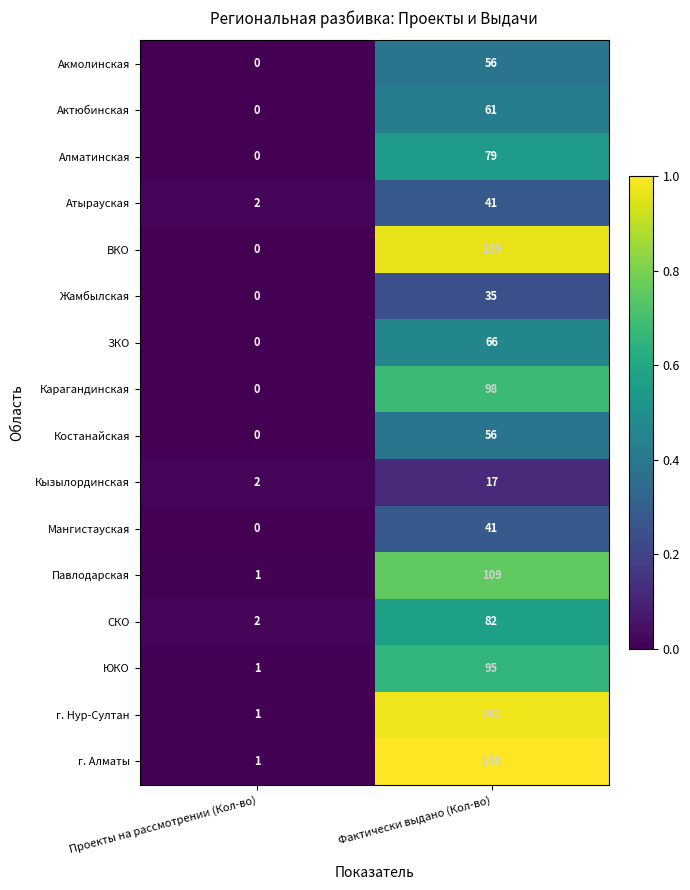

At which label is ЗКО closest to 33?

Проекты на рассмотрении (Кол-во)